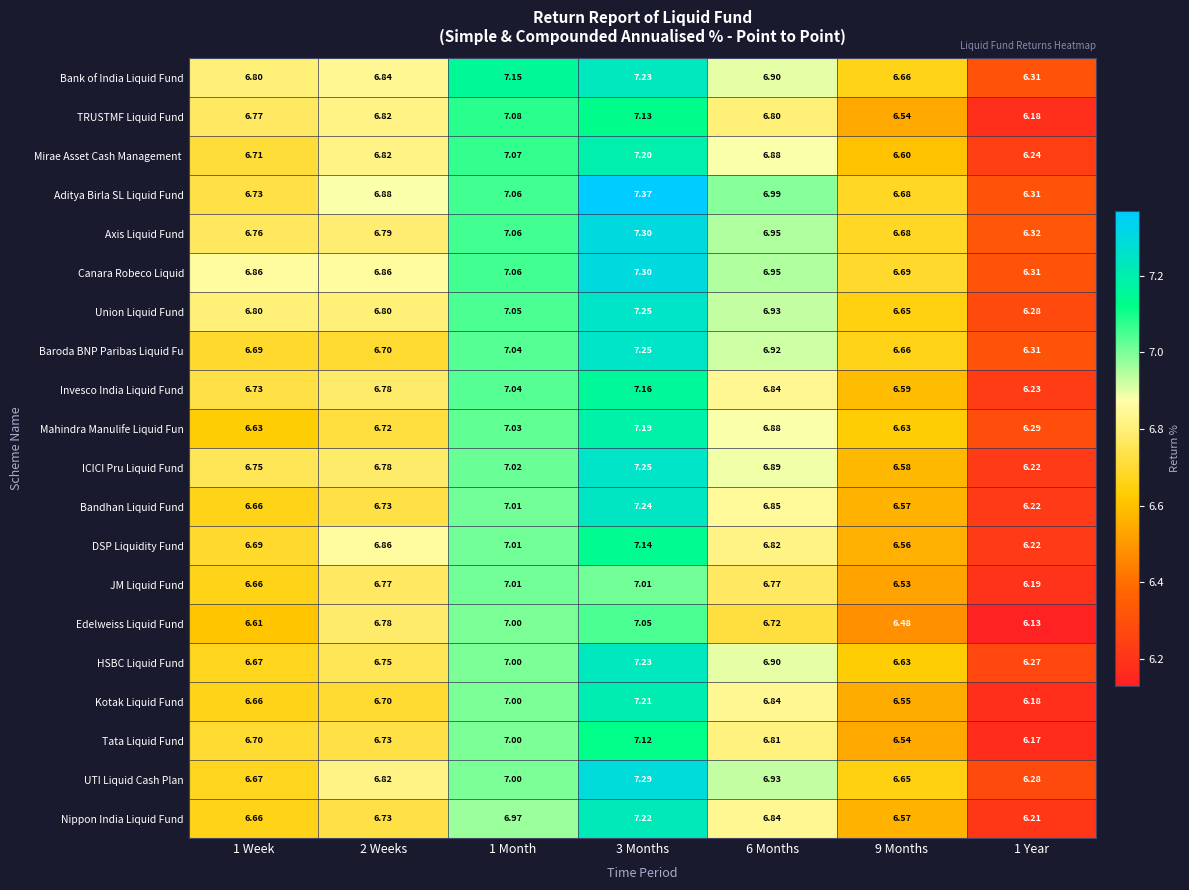

Which series has the largest range (max minus min)?

Aditya Birla SL Liquid Fund